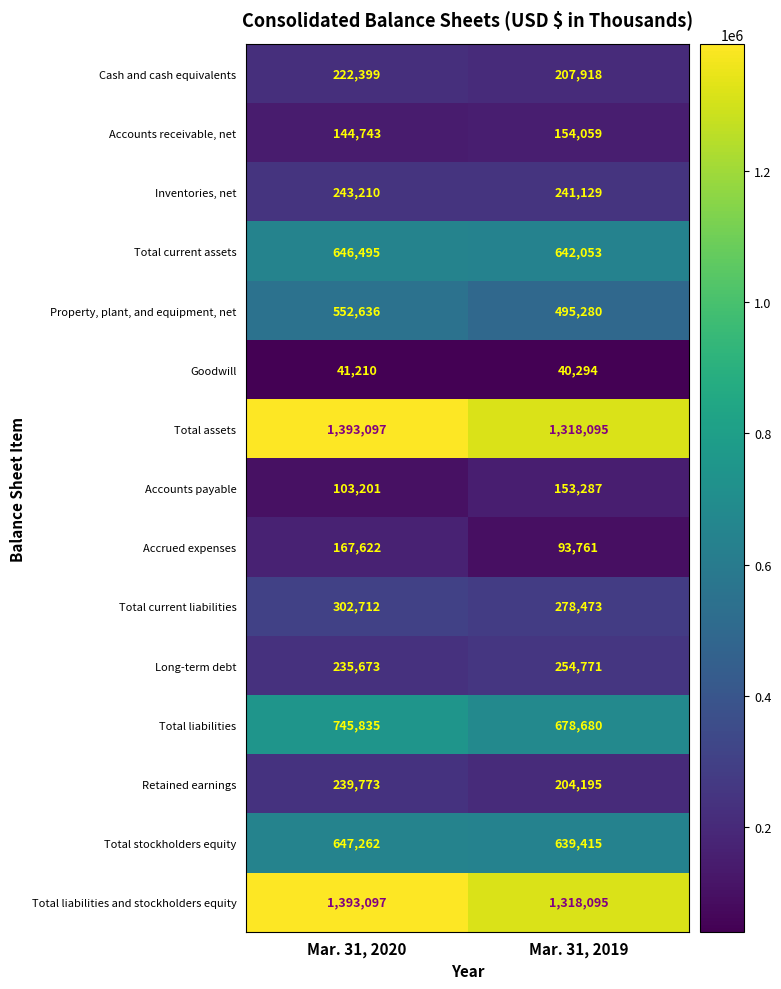

How many data points does each series have?

2